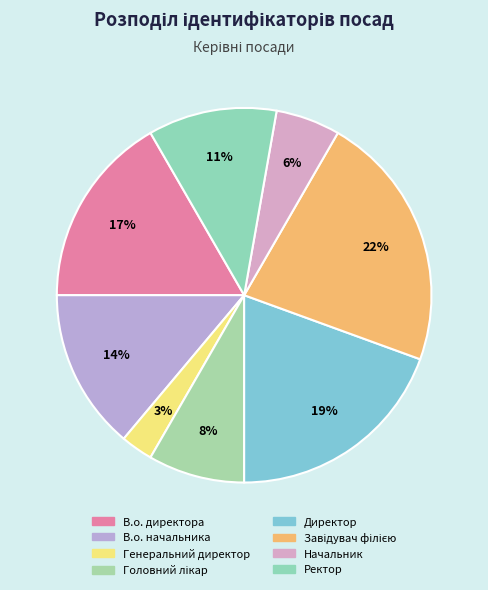

Count the number of slices in the pie.

8